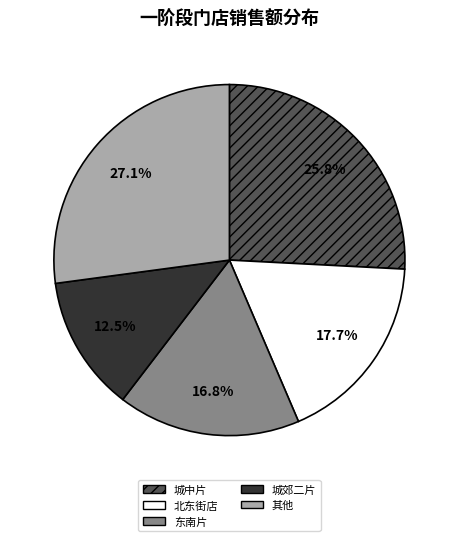

Is 东南片 the majority of the pie?

No